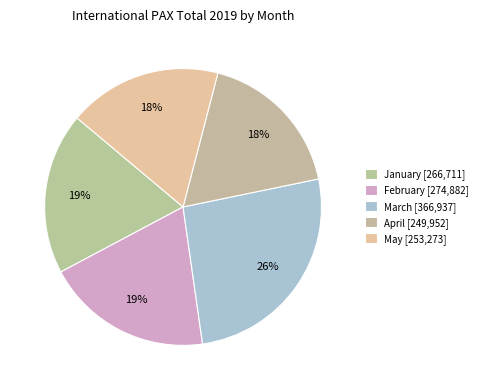

Approximately how many times larger is the value at February compared to January?

1.0